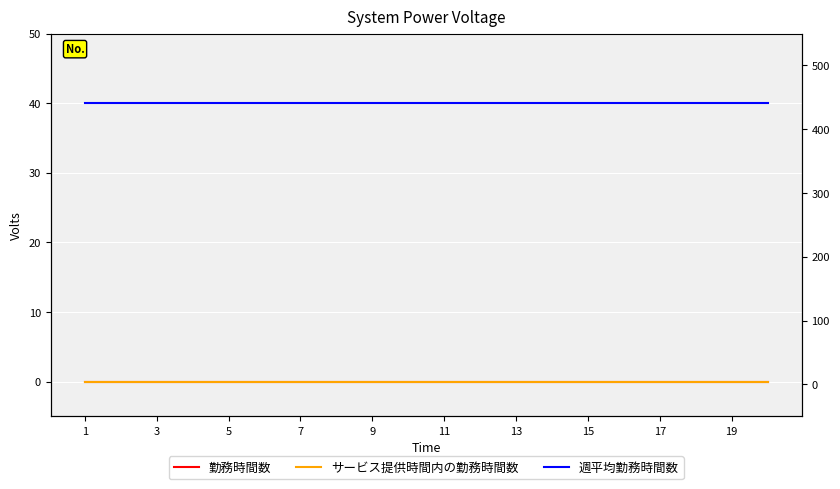

Between 13 and 17, which series saw the biggest shift?

勤務時間数